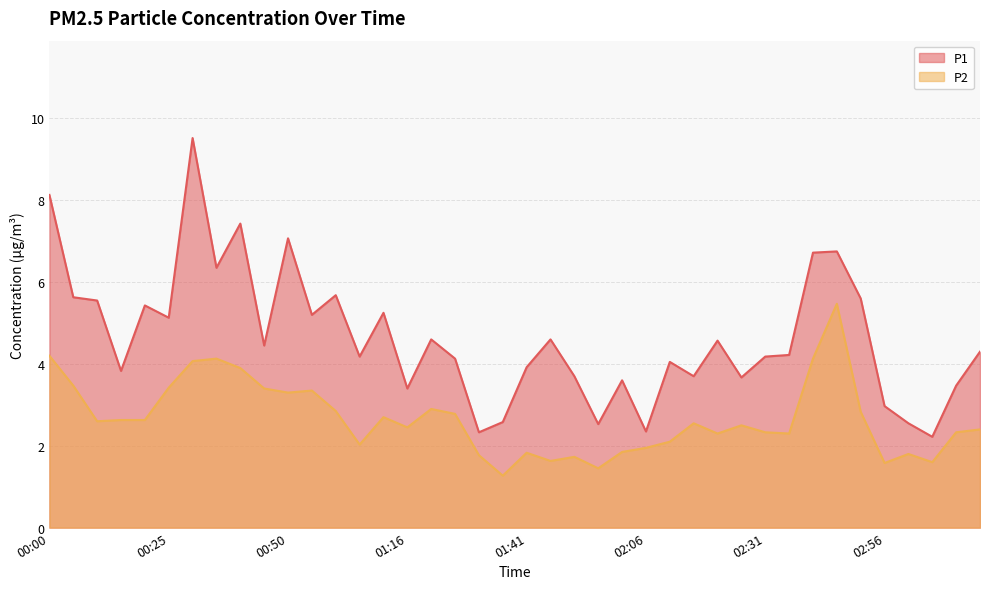

True or false: P2 and P1 cross at least once.

False